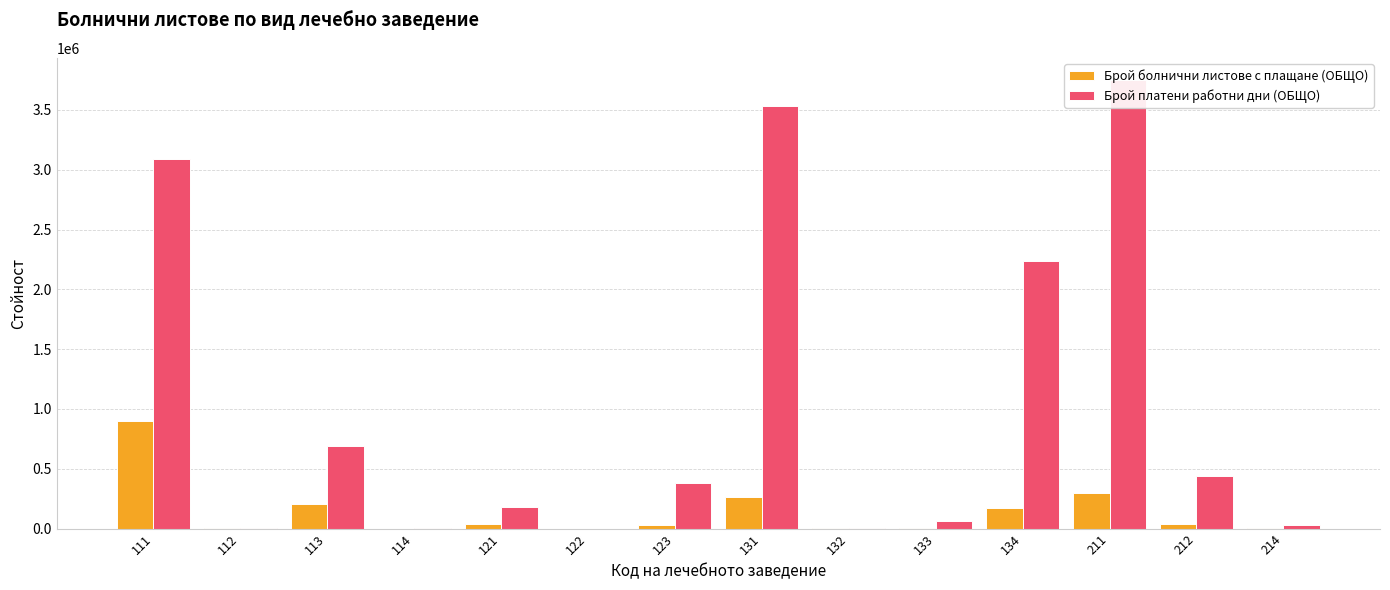

The Брой платени работни дни (ОБЩО) series shows 384011 at 123. True or false?

True